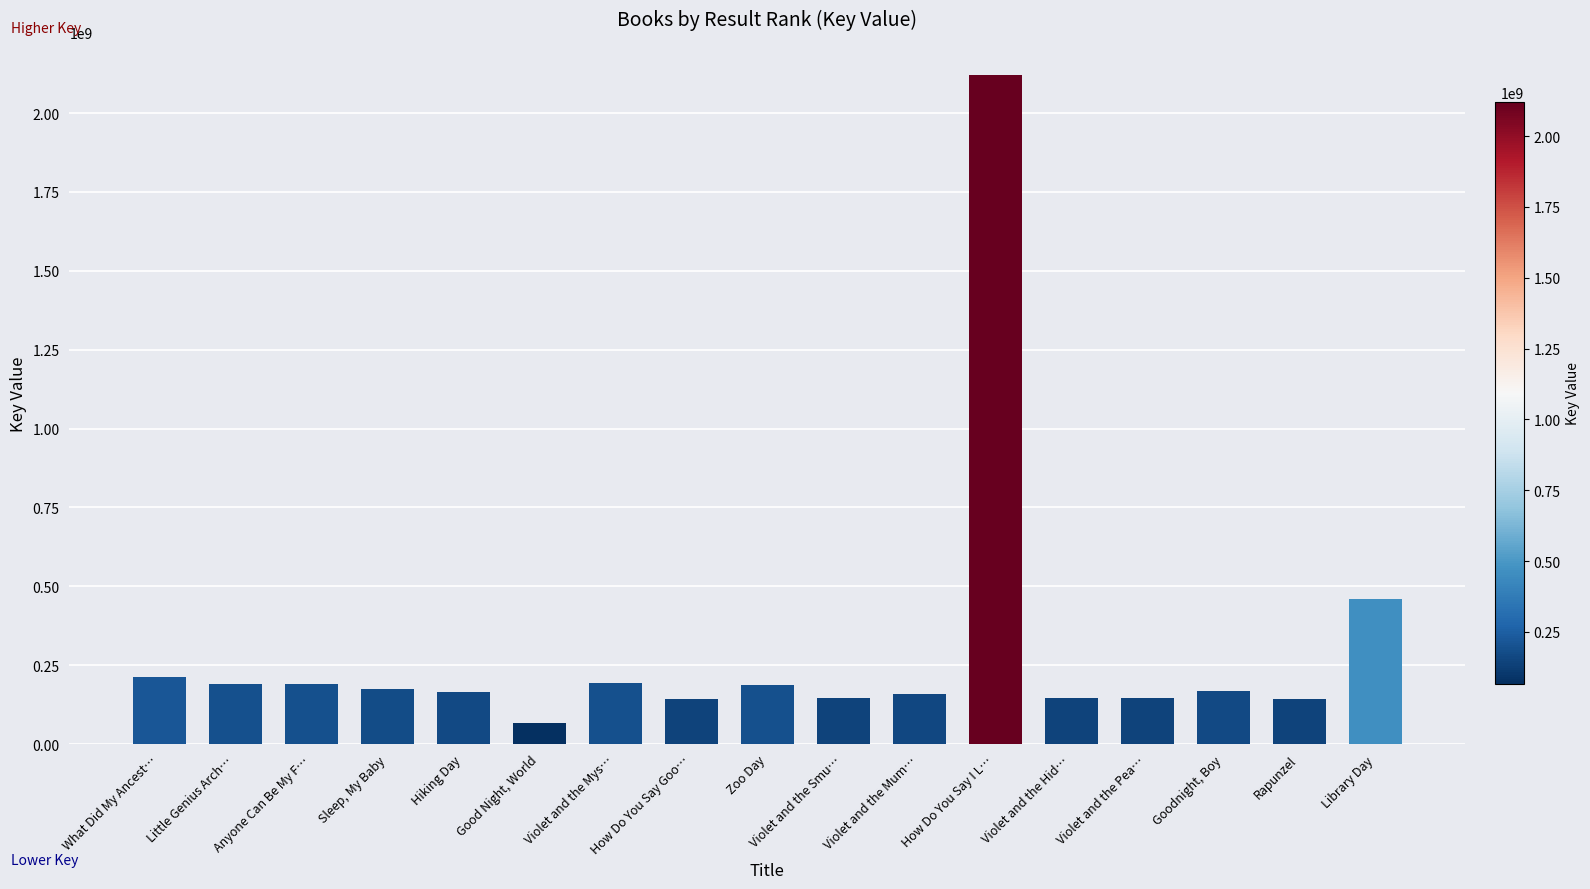

The value at Hiking Day is 165553374. True or false?

True